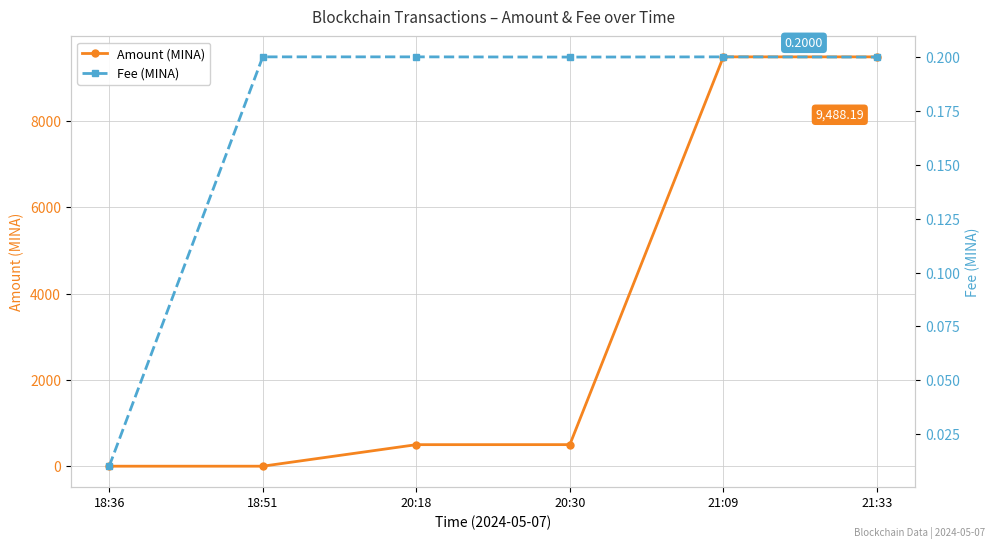

Where is the first local minimum for Fee (MINA)?

20:30